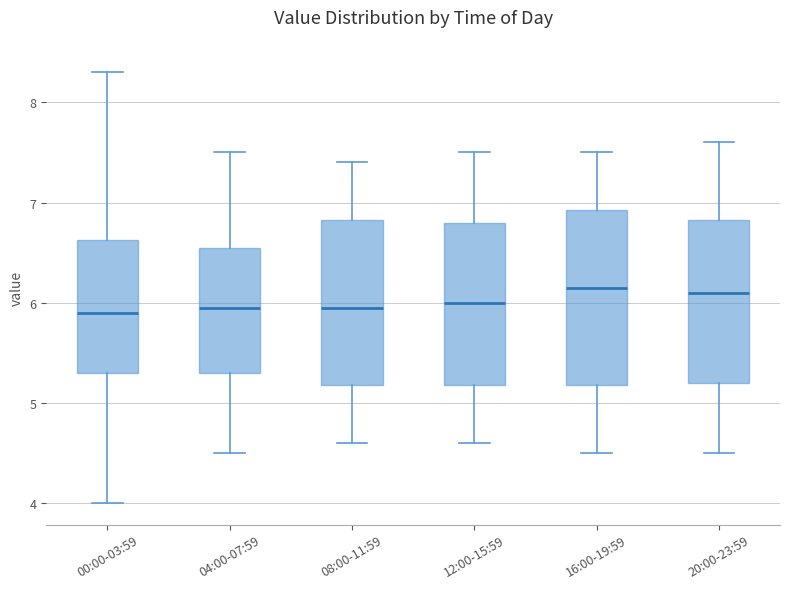

Comparing the boxes themselves (not the whiskers), which one is the tallest?

16:00-19:59